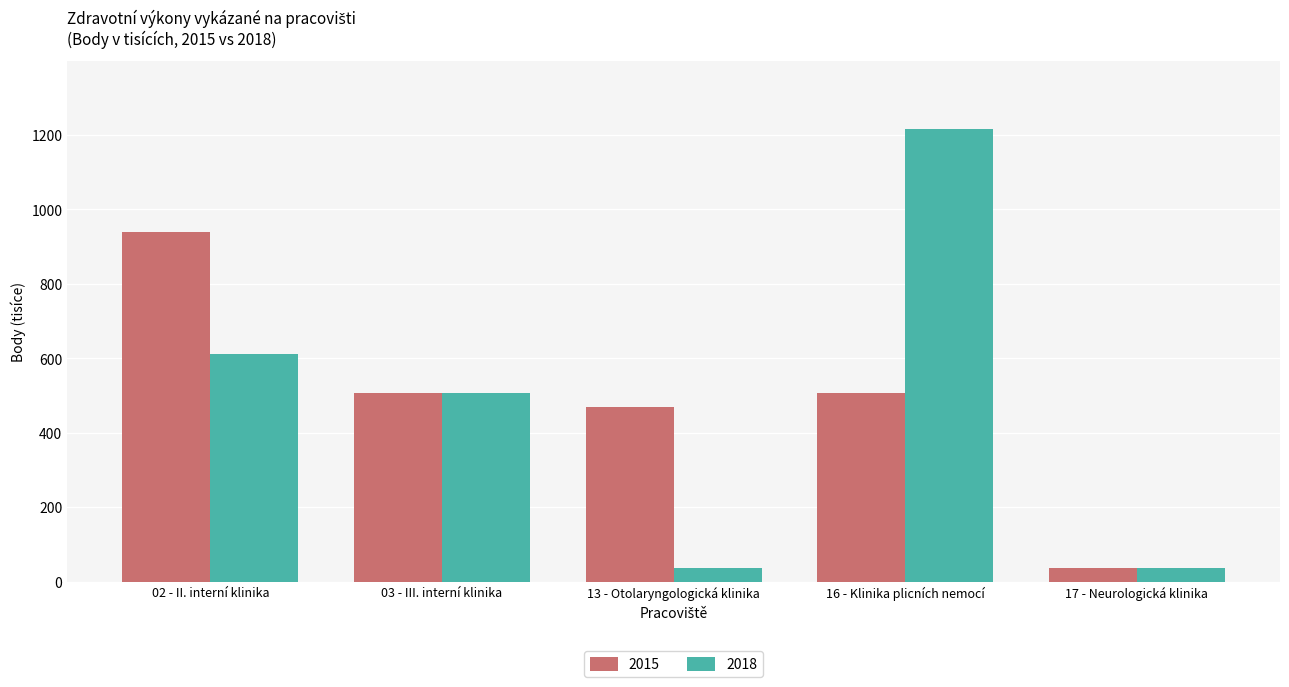

Reading left to right, extract all data points from this chart.

2015: 02 - II. interní klinika=938.0	03 - III. interní klinika=506.0	13 - Otolaryngologická klinika=469.0	16 - Klinika plicních nemocí=506.0	17 - Neurologická klinika=37.0
2018: 02 - II. interní klinika=611.7	03 - III. interní klinika=508.0	13 - Otolaryngologická klinika=37.0	16 - Klinika plicních nemocí=1215.0	17 - Neurologická klinika=37.0